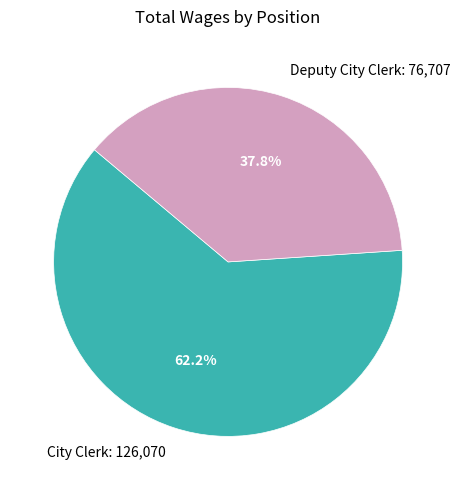

To the nearest percent, what percentage of the pie is Deputy City Clerk?

38%